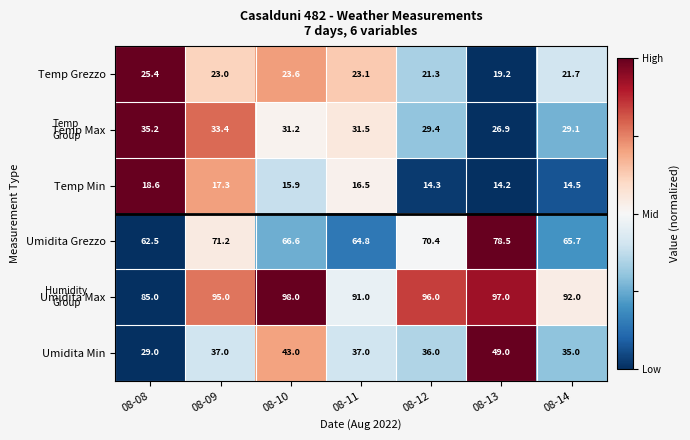

What is the difference between the maximum and second lowest values in the Temp Grezzo series?

4.1